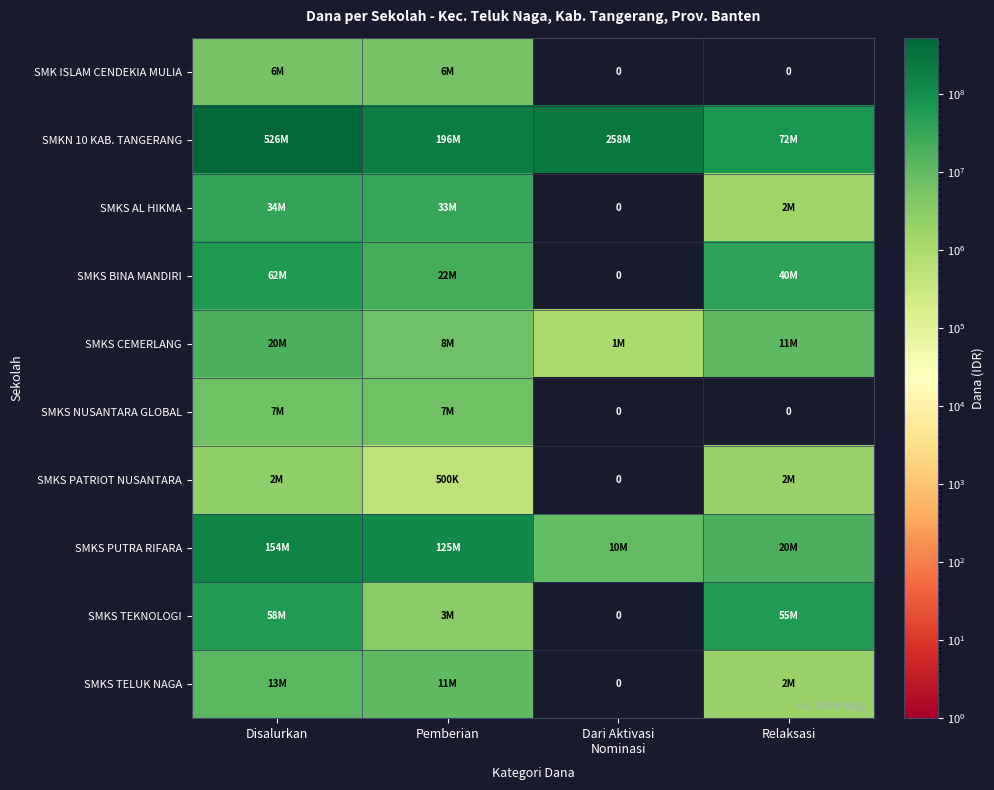

What is the difference between the highest and lowest values at Disalurkan?

524000000